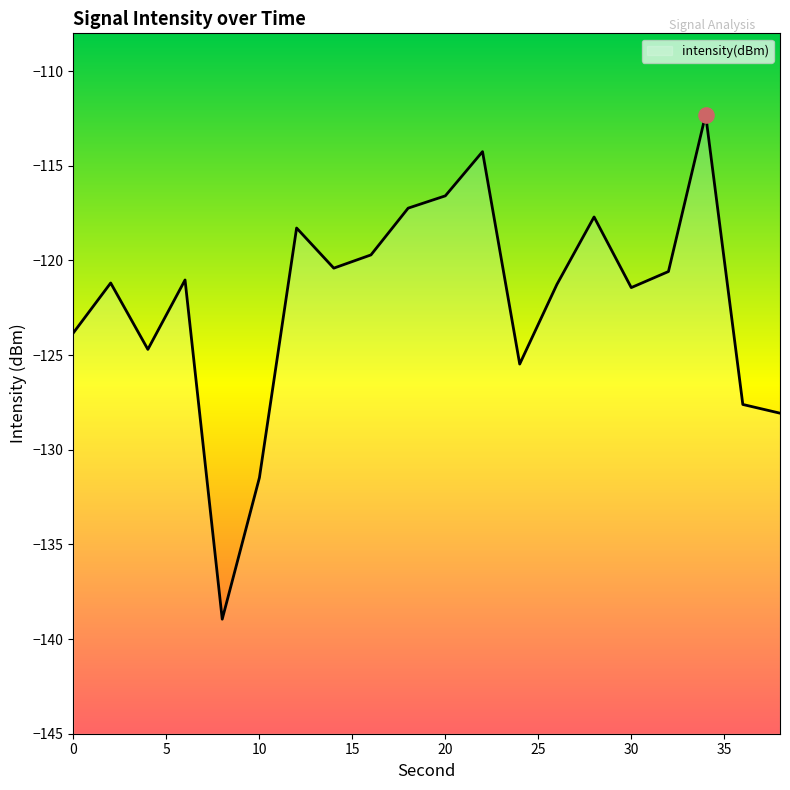

Between 24 and 22, which is larger?

22